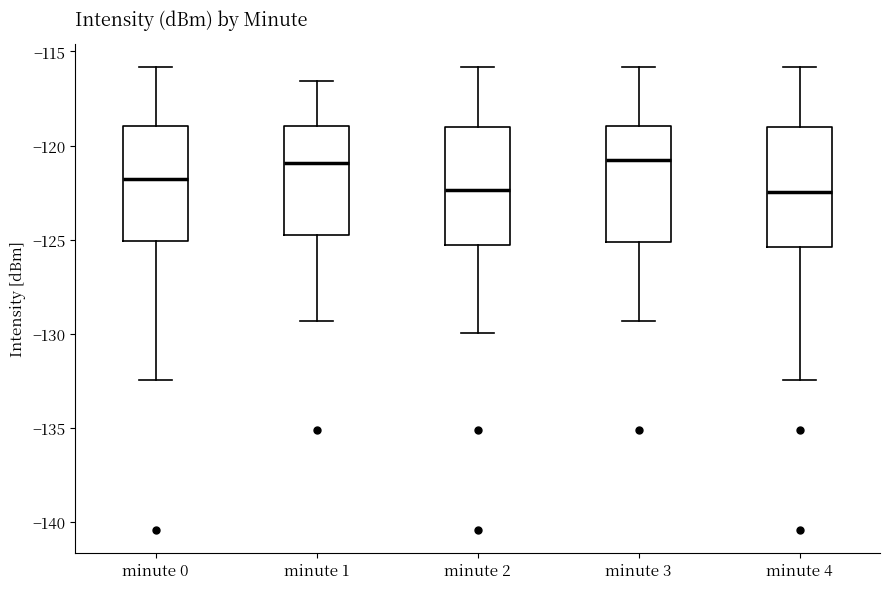

Where does the median line of the box for minute 3 sit on the y-axis? The values are not printed on the chart, so give them approximately, as read against the axis.

-121.0